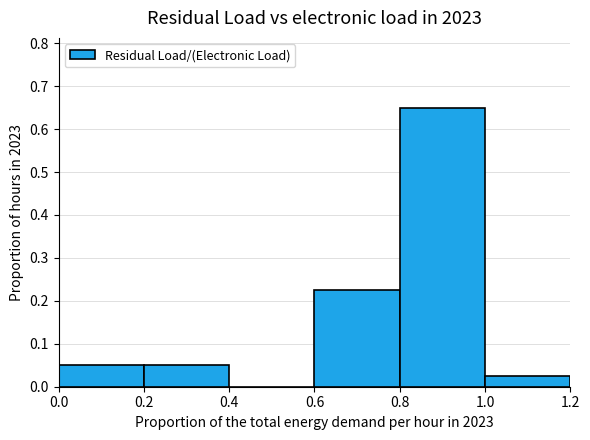

Reading left to right, transcribe this chart: for each bar, give the range it covers on the x-axis and its height. The values are not printed on the chart, so give them approximately, as read against the axis.

0.0 to 0.2: 0.05
0.2 to 0.4: 0.05
0.4 to 0.6: 0
0.6 to 0.8: 0.23
0.8 to 1.0: 0.65
1.0 to 1.2: 0.03